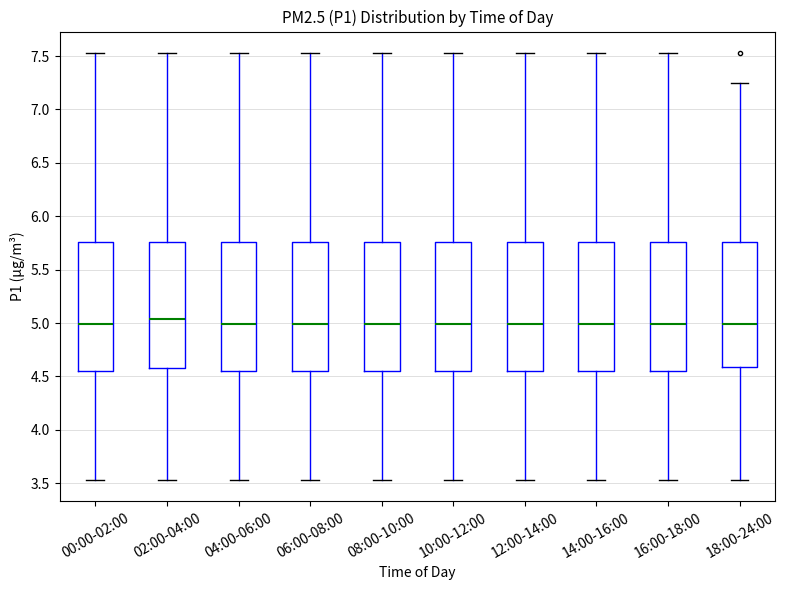

Reading left to right, transcribe this box plot: for each box, give where its median line is, the range the box spans, and where its two whiskers end, as read against the y-axis. The values are not printed on the chart, so give them approximately, as read against the axis.

00:00-02:00: median 5.00, box 4.55 to 5.75, whiskers 3.55 to 7.55
02:00-04:00: median 5.05, box 4.60 to 5.75, whiskers 3.55 to 7.55
04:00-06:00: median 5.00, box 4.55 to 5.75, whiskers 3.55 to 7.55
06:00-08:00: median 5.00, box 4.55 to 5.75, whiskers 3.55 to 7.55
08:00-10:00: median 5.00, box 4.55 to 5.75, whiskers 3.55 to 7.55
10:00-12:00: median 5.00, box 4.55 to 5.75, whiskers 3.55 to 7.55
12:00-14:00: median 5.00, box 4.55 to 5.75, whiskers 3.55 to 7.55
14:00-16:00: median 5.00, box 4.55 to 5.75, whiskers 3.55 to 7.55
16:00-18:00: median 5.00, box 4.55 to 5.75, whiskers 3.55 to 7.55
18:00-24:00: median 5.00, box 4.60 to 5.75, whiskers 3.55 to 7.25